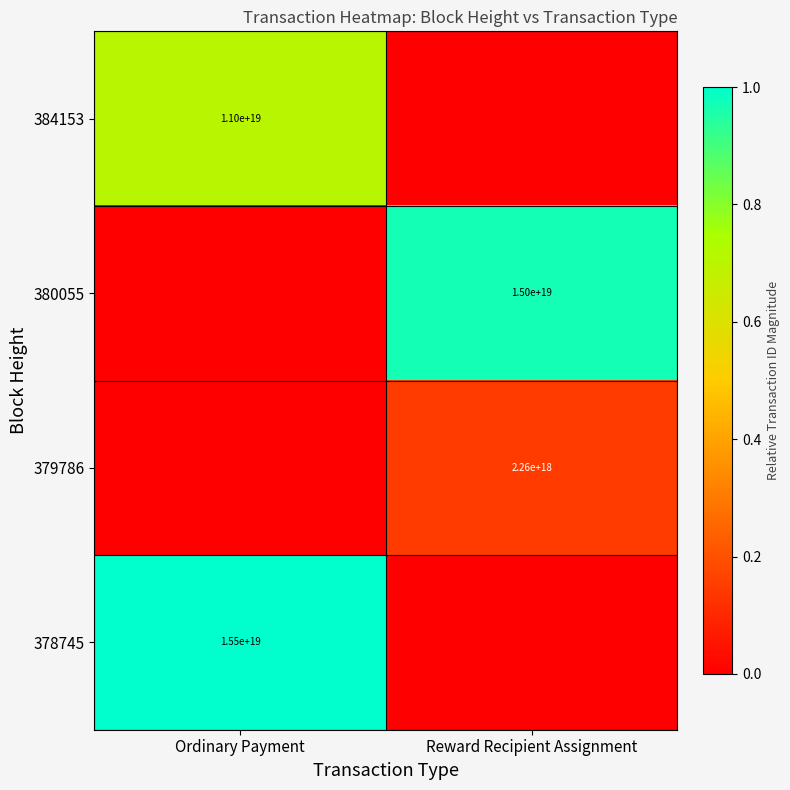

True or false: 380055 has a value of 9395076068269967360 at Reward Recipient Assignment.

False